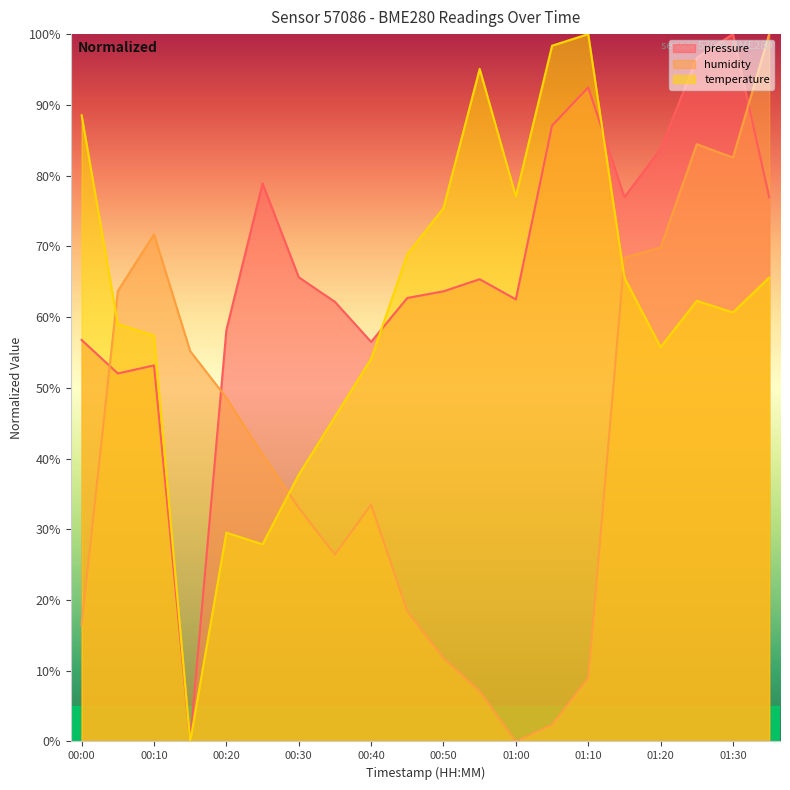

What is the average value of the pressure series?

67.6